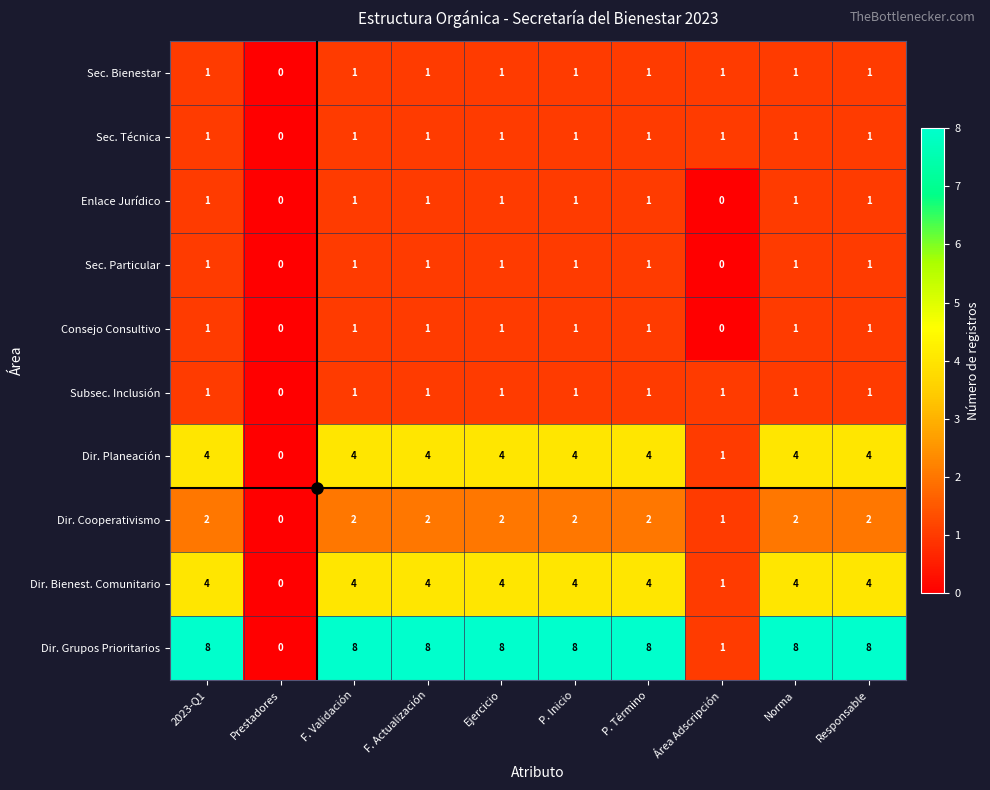

What is the maximum value for Dir. Grupos Prioritarios?

8